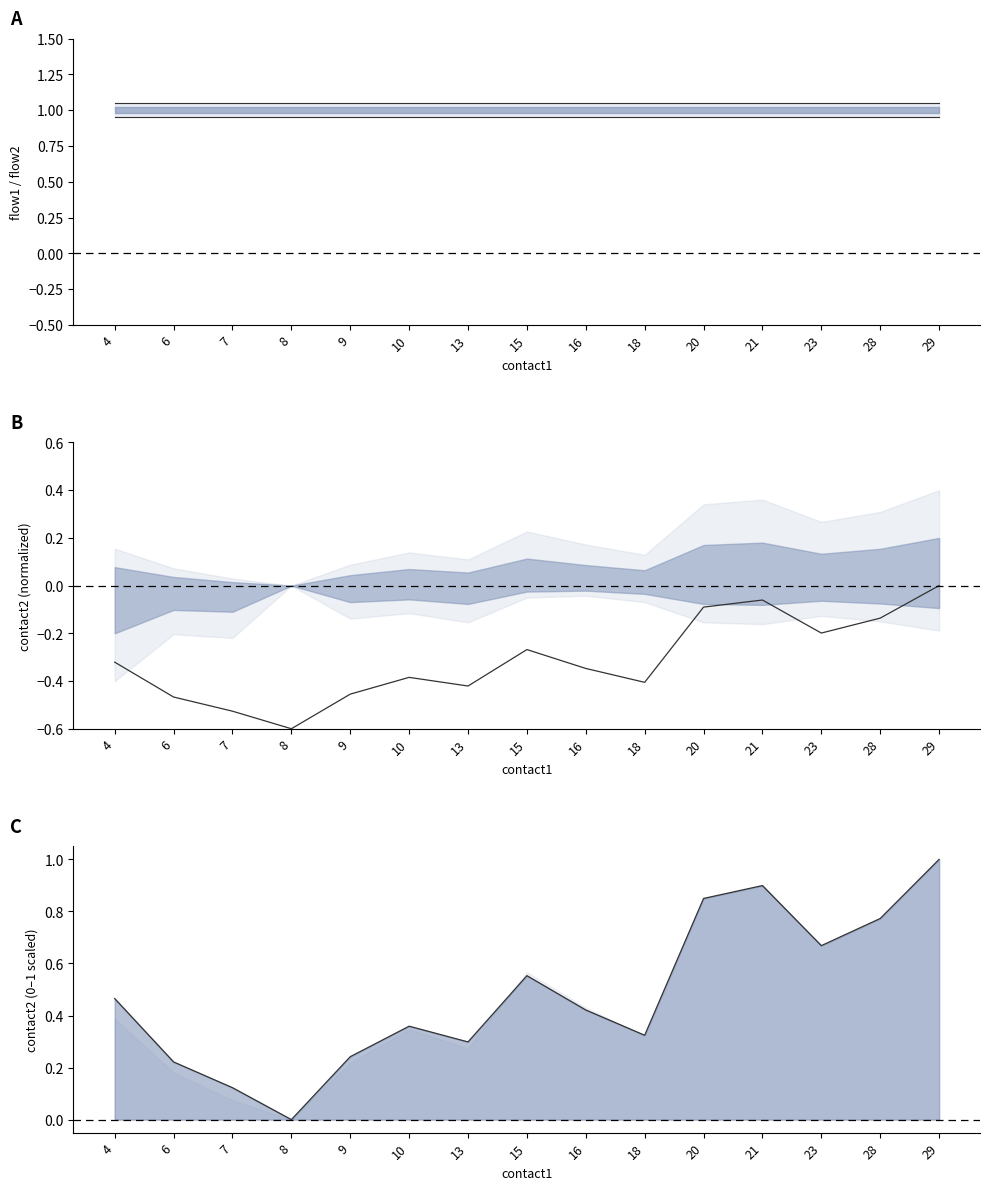

Reading left to right, list all the values displayed in this chart.

flow1 upper: 1.1	1.1	1.1	1.1	1.1	1.1	1.1	1.1	1.1	1.1	1.1	1.1	1.1	1.1	1.1
flow1 lower: 0.9	0.9	0.9	0.9	0.9	0.9	0.9	0.9	0.9	0.9	0.9	0.9	0.9	0.9	0.9
contact2 mean: -0.3	-0.5	-0.5	-0.6	-0.5	-0.4	-0.4	-0.3	-0.3	-0.4	-0.1	-0.1	-0.2	-0.1	0.0
contact2 line: 0.5	0.2	0.1	0.0	0.2	0.4	0.3	0.6	0.4	0.3	0.8	0.9	0.7	0.8	1.0